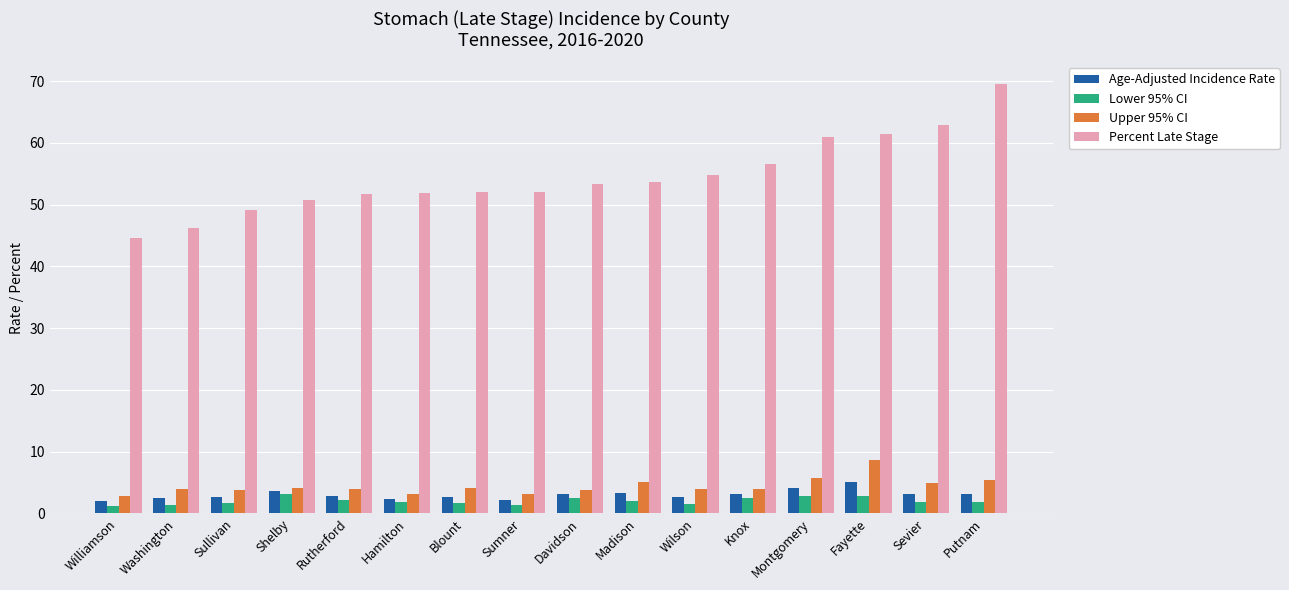

Which series has the widest spread of values?

Percent Late Stage